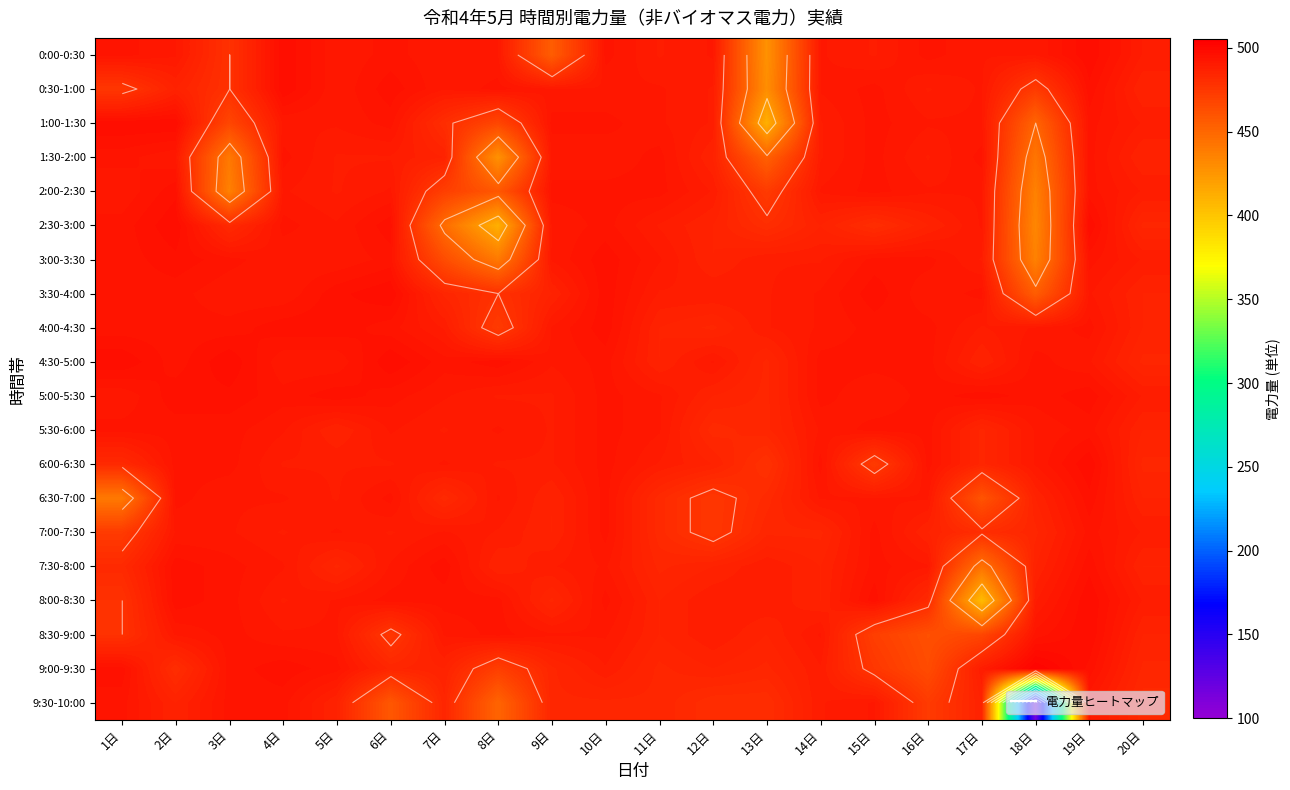

What is the sum of all 4:00-4:30 values?

9805